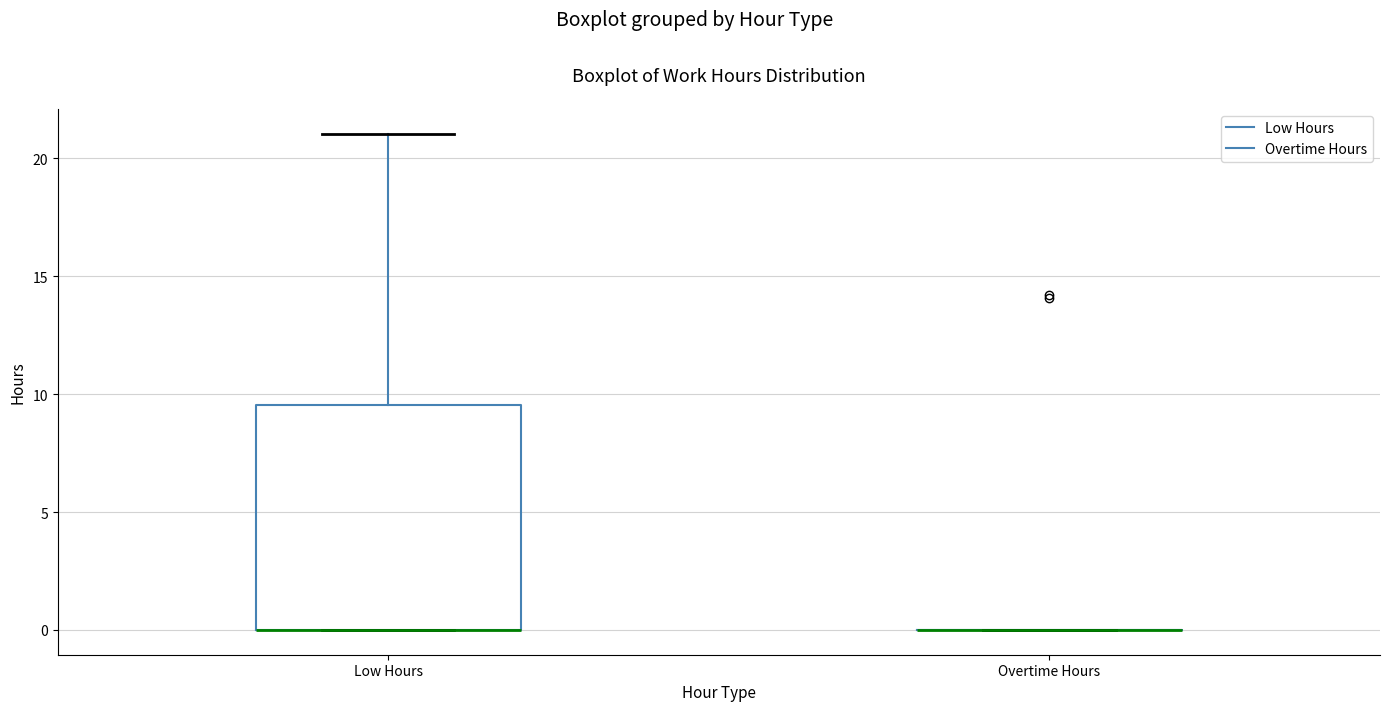

Comparing the boxes themselves (not the whiskers), which one is the tallest?

Low Hours